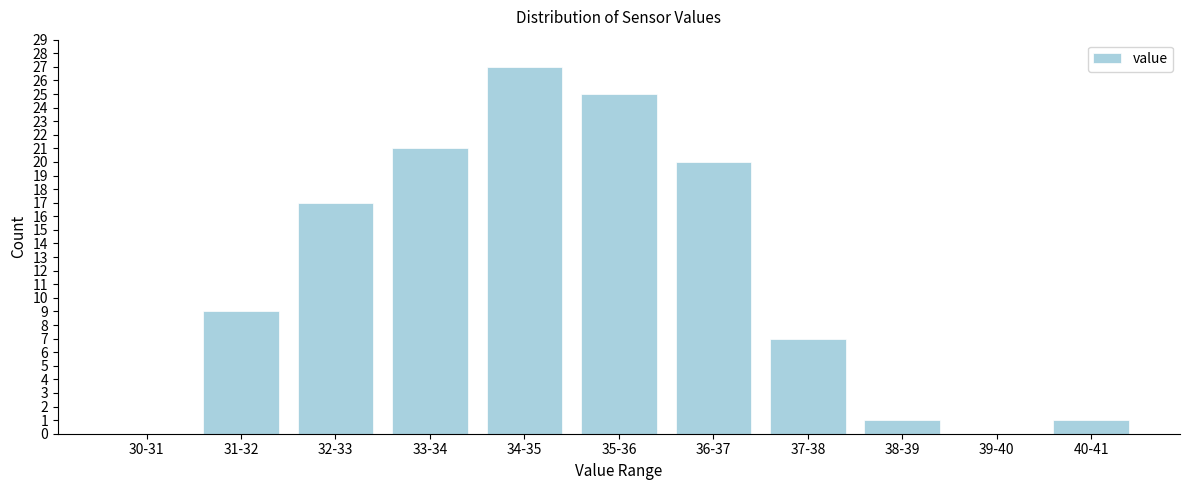

Reading right to left, list all the values displayed in this chart.

40-41=1	39-40=0	38-39=1	37-38=7	36-37=20	35-36=25	34-35=27	33-34=21	32-33=17	31-32=9	30-31=0